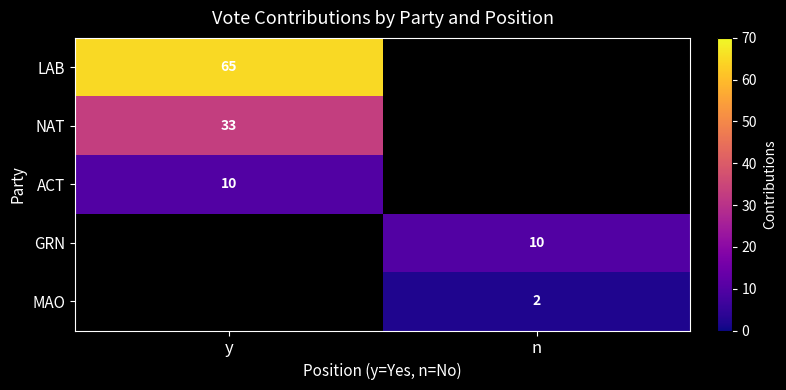

Is the value of LAB at y greater than the value of NAT at y?

Yes